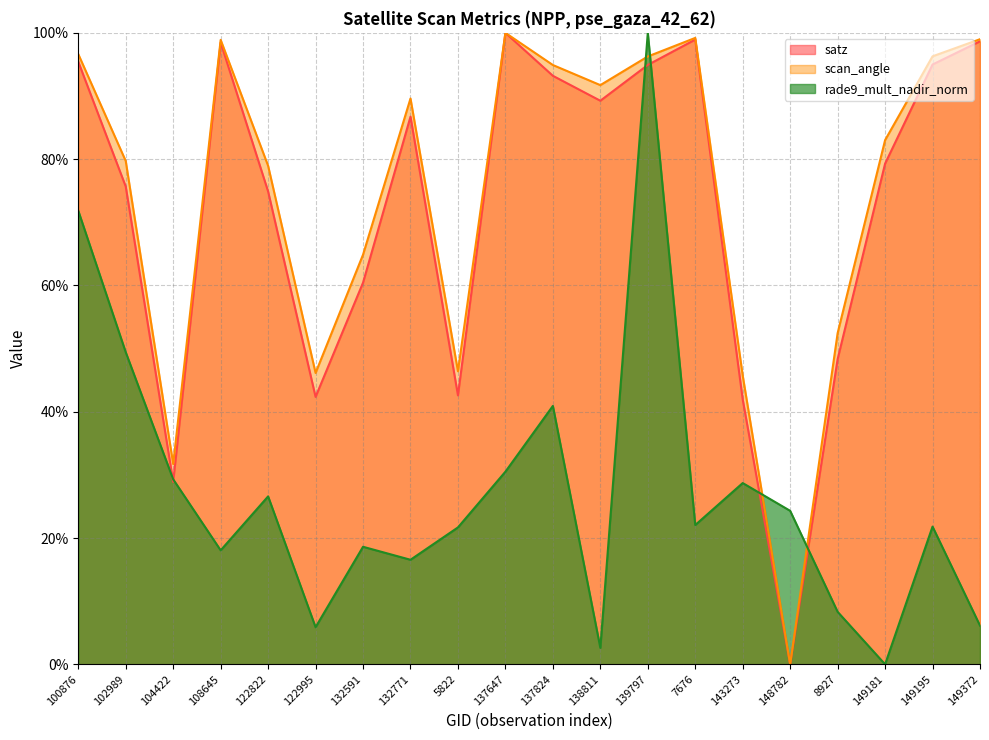

Which series has the largest total across all categories?

scan_angle